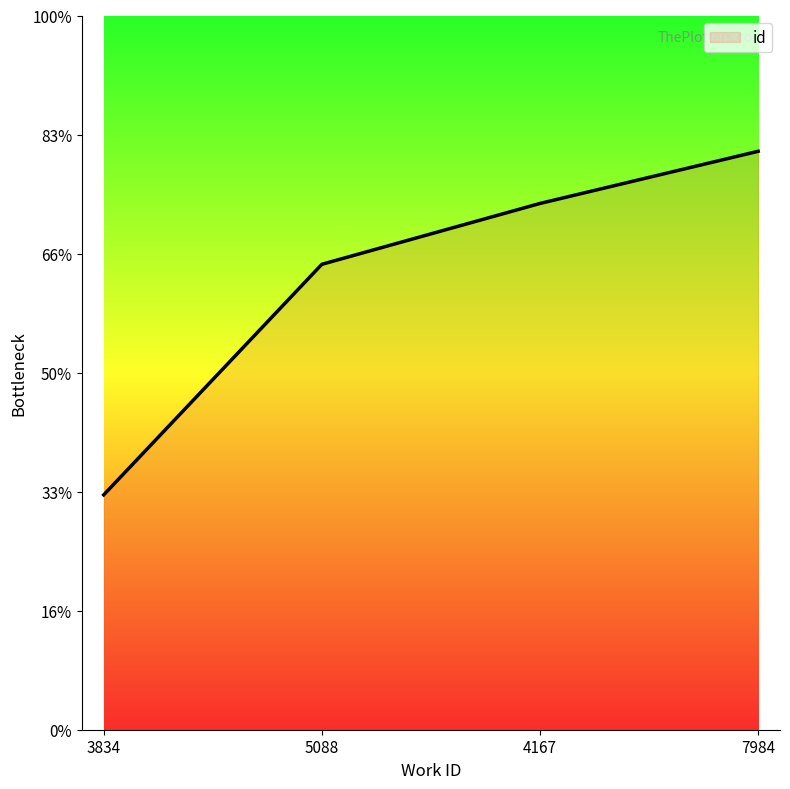

At which label is the value closest to 17081?

5088